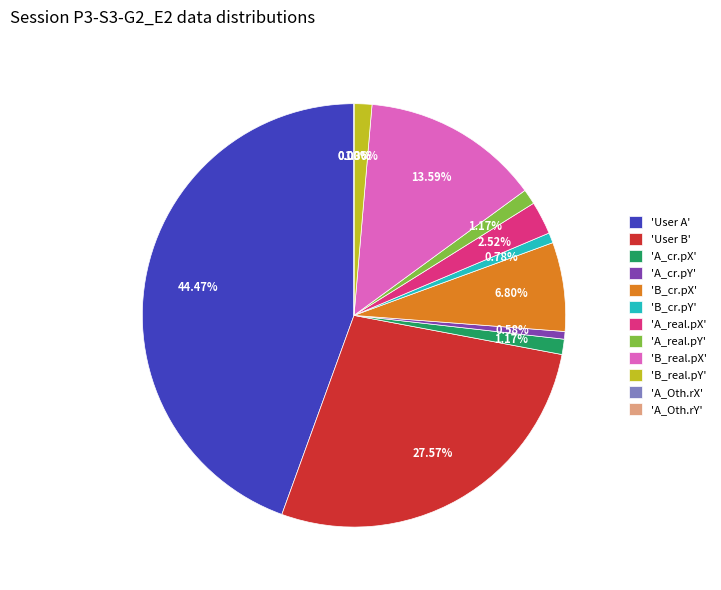

Between User B and A_Oth.rX, which is larger?

User B